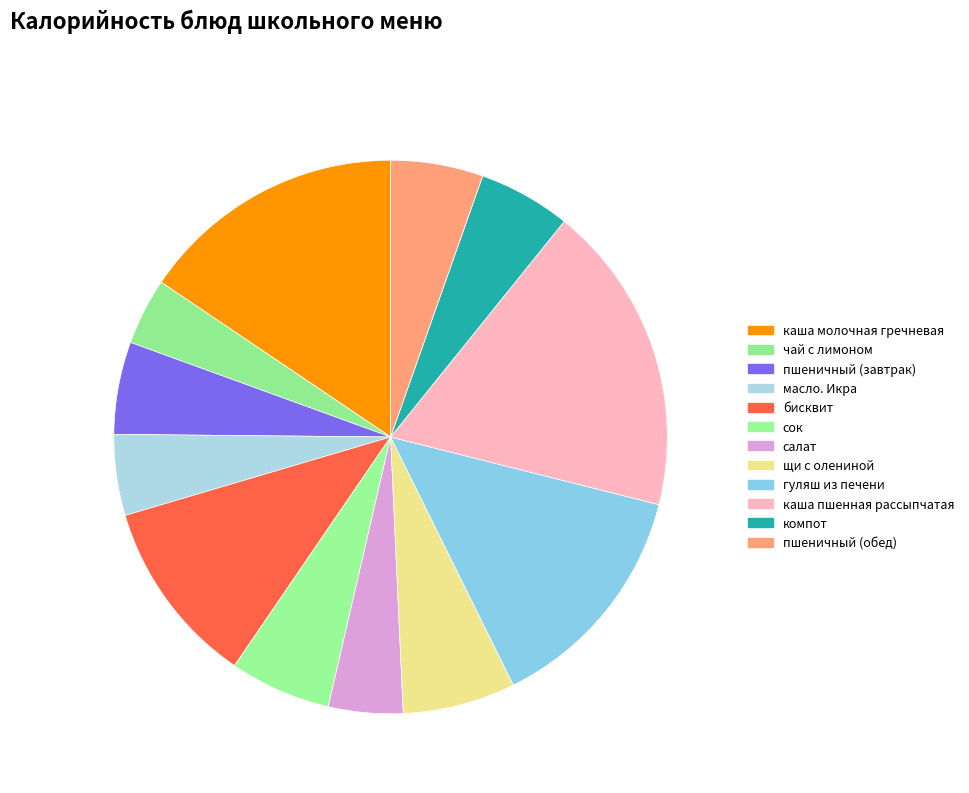

Is it true that сок is 6% of the pie?

True